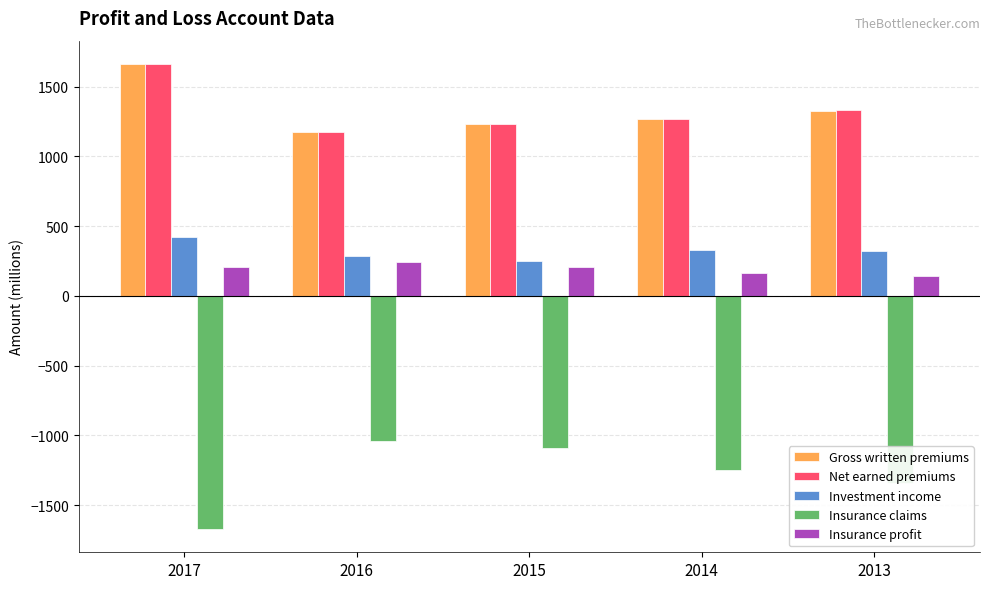

What is the sum of the Insurance profit values at 2014 and 2015?

368.8